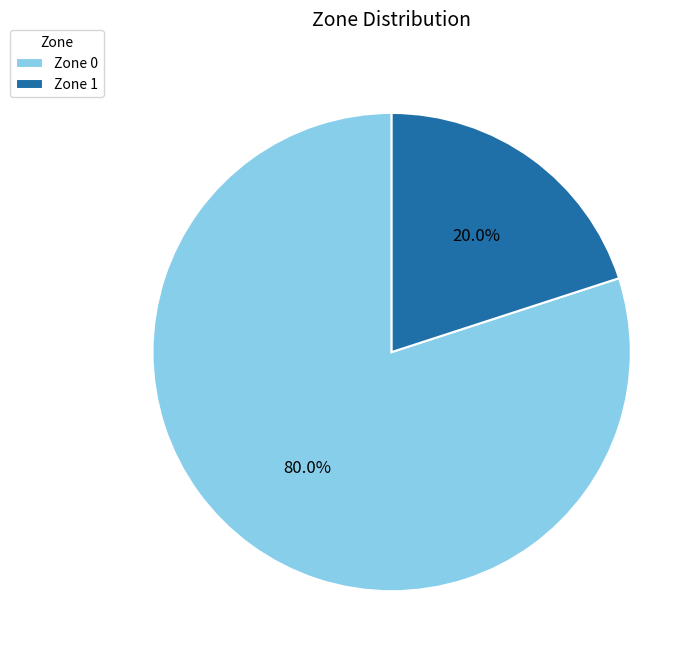

What is the ratio of the value at Zone 0 to the value at Zone 1?

4.0